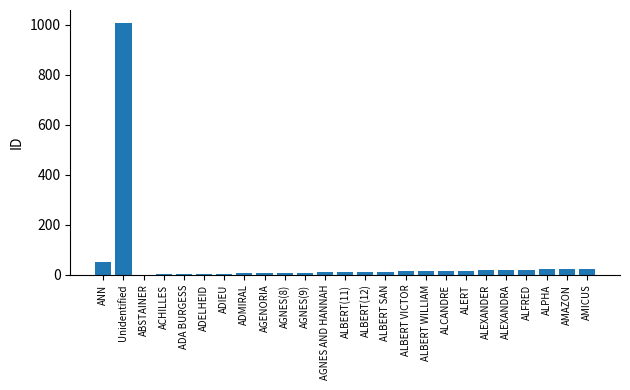

The value at Unidentified is 1528. True or false?

False